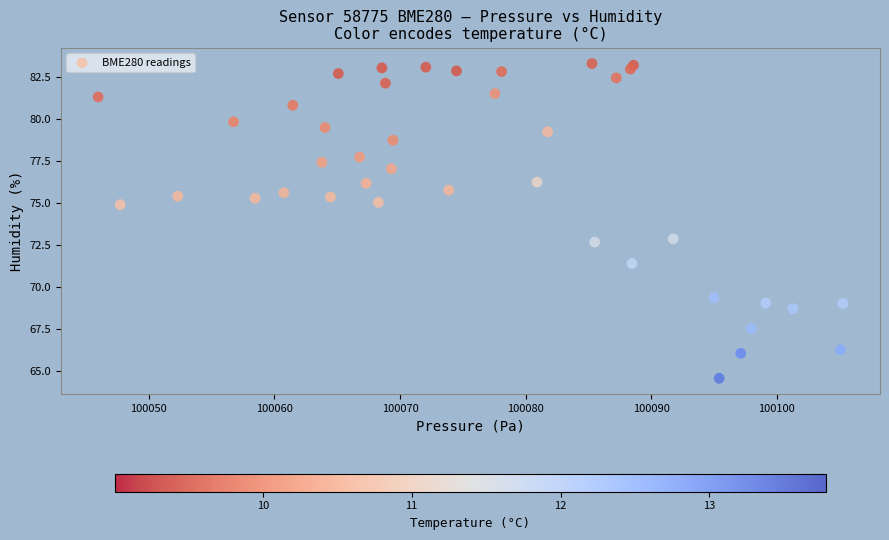

What is the range of X values (max minus min)?

59.3